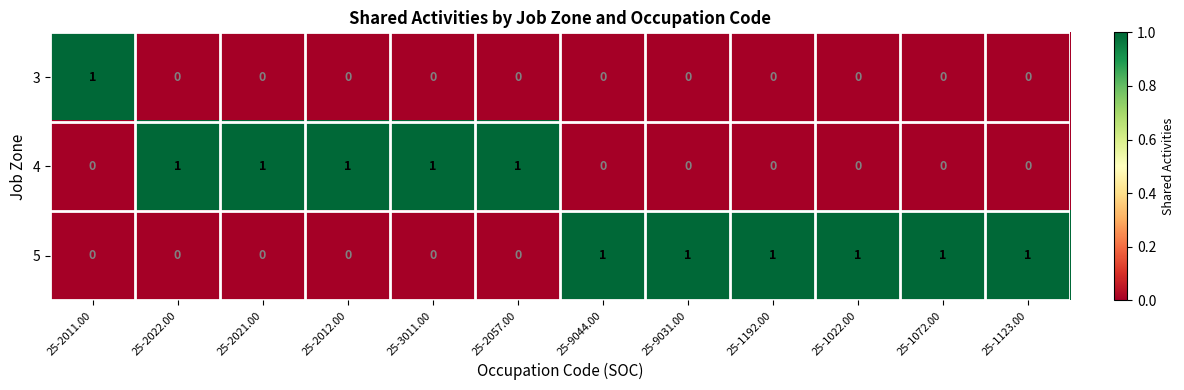

What is the sum of all 5 values?

6